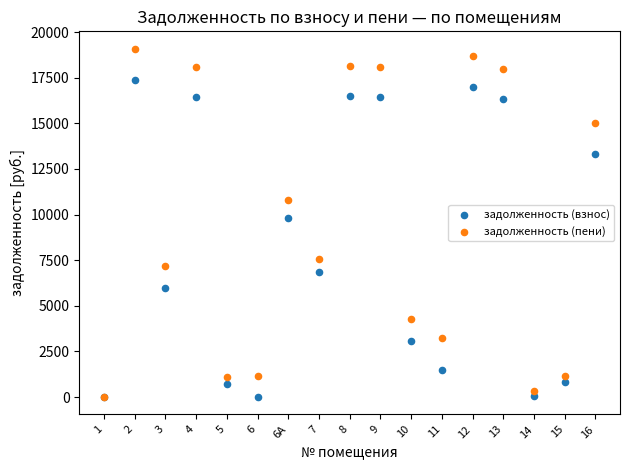

Across all series, what Y value is closest to 9544?

9822.0